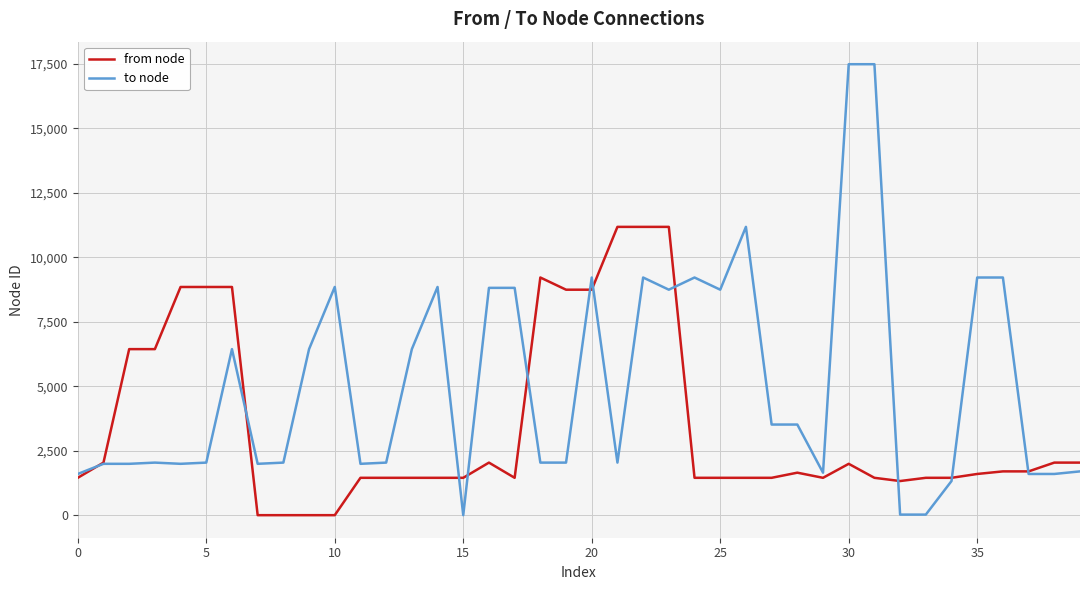

What is the difference between the second highest and second lowest values in the to node series?

17444